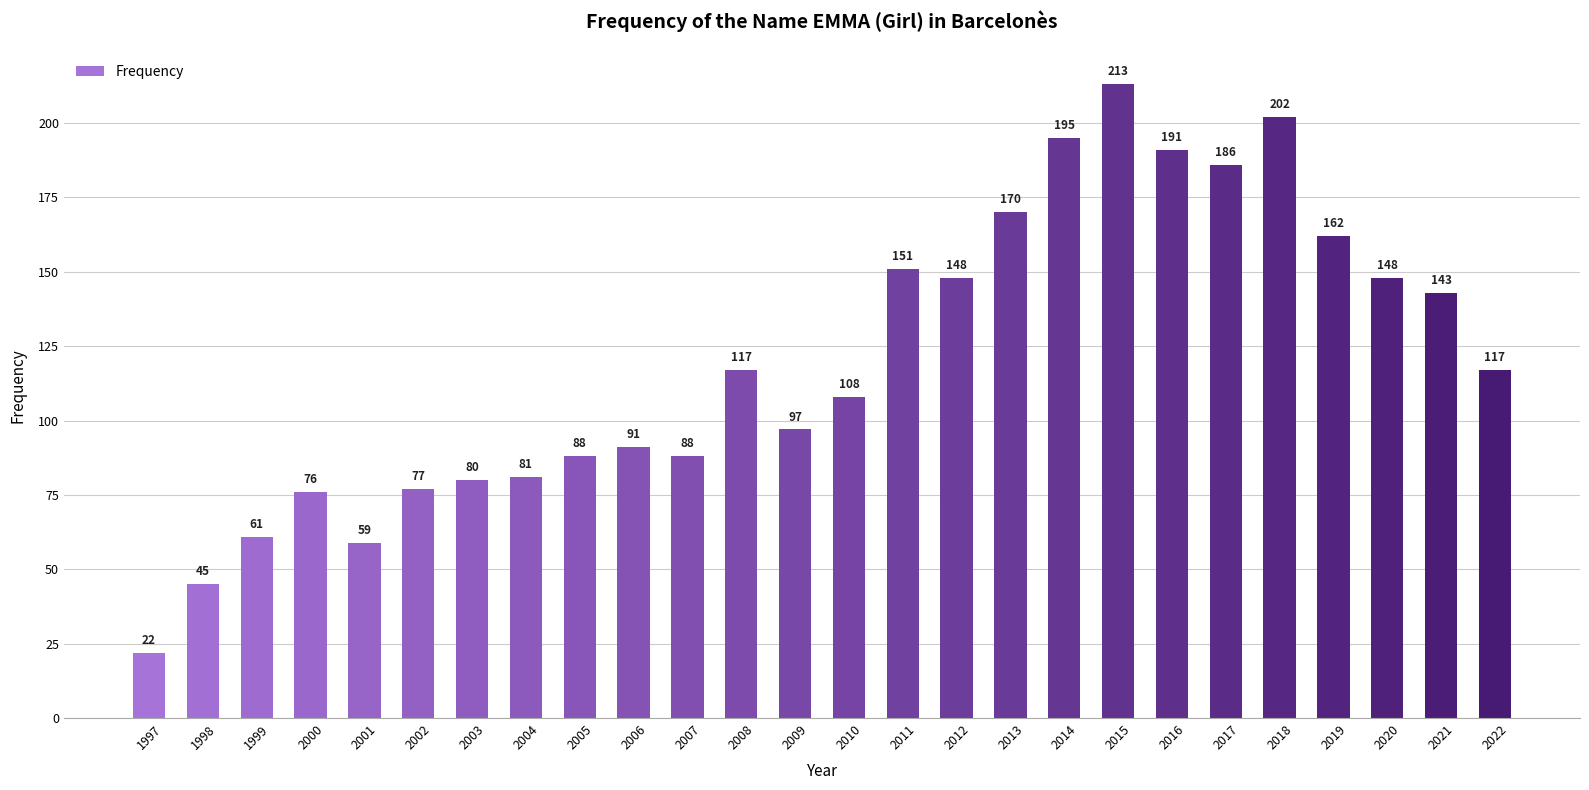

What is the greatest value displayed?

213